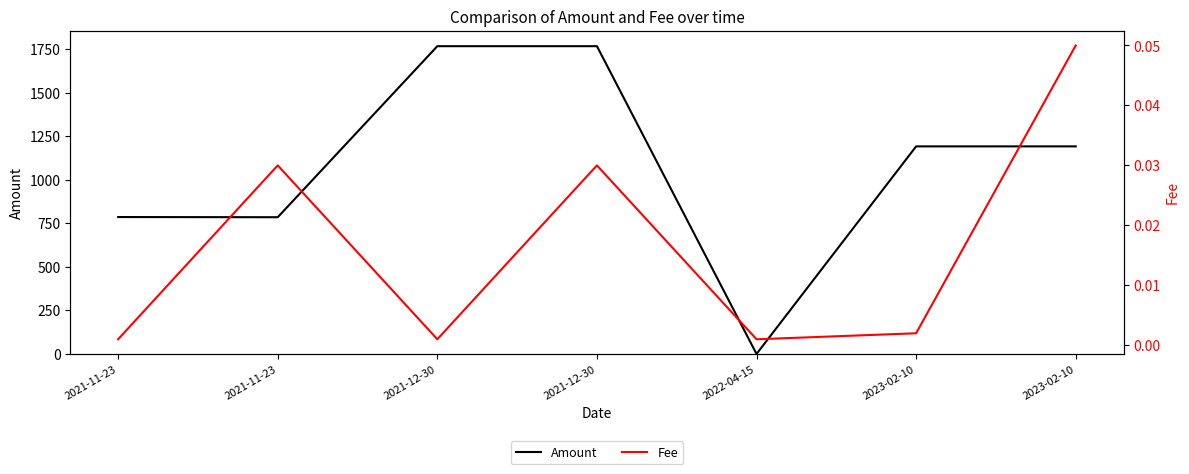

Is the value of Amount at 2023-02-10 greater than the value of Fee at 2021-11-23?

Yes